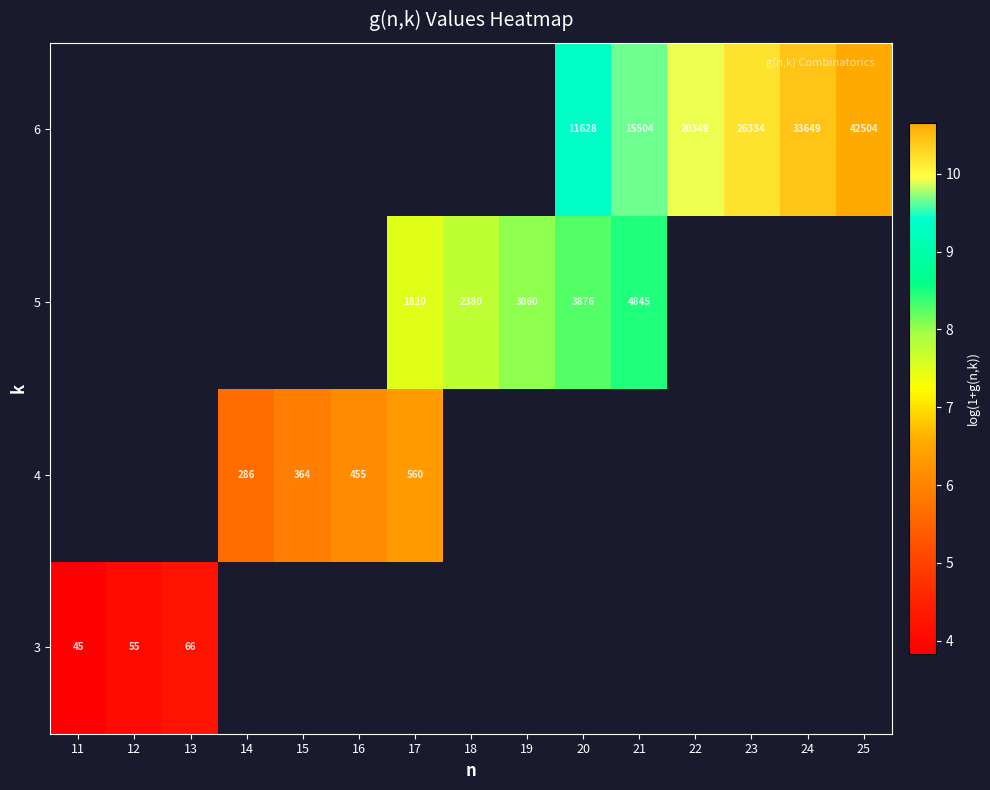

Where does the 5 series first go above 7?

17